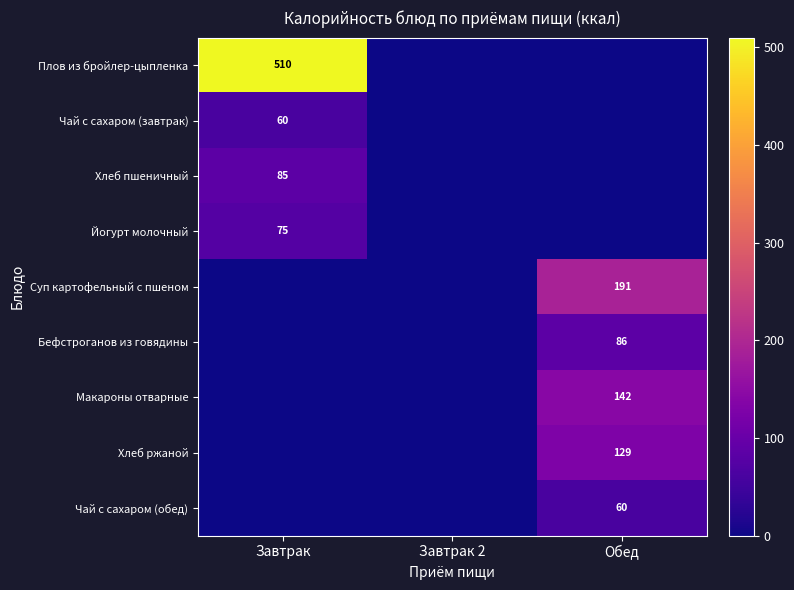

Is it true that Плов из бройлер-цыпленка equals 152 at Завтрак?

False